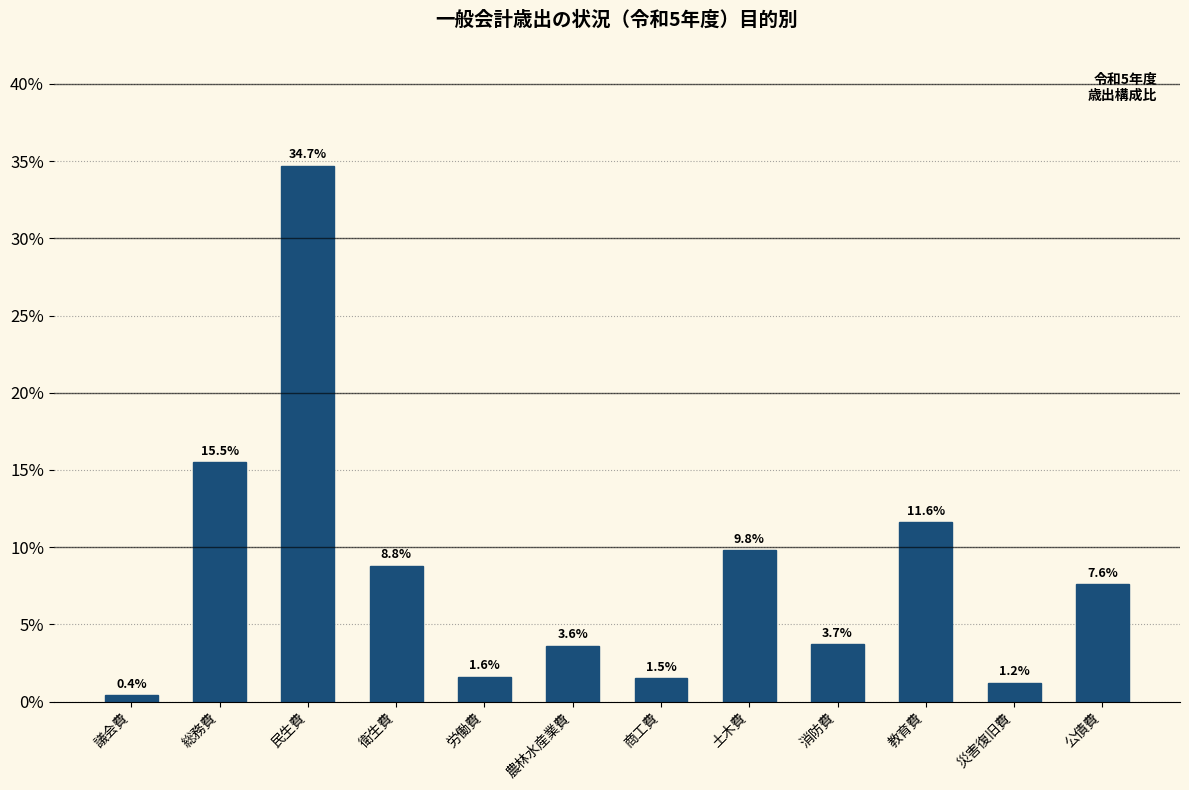

Reading left to right, extract all data points from this chart.

議会費=0.4	総務費=15.5	民生費=34.7	衛生費=8.8	労働費=1.6	農林水産業費=3.6	商工費=1.5	土木費=9.8	消防費=3.7	教育費=11.6	災害復旧費=1.2	公債費=7.6